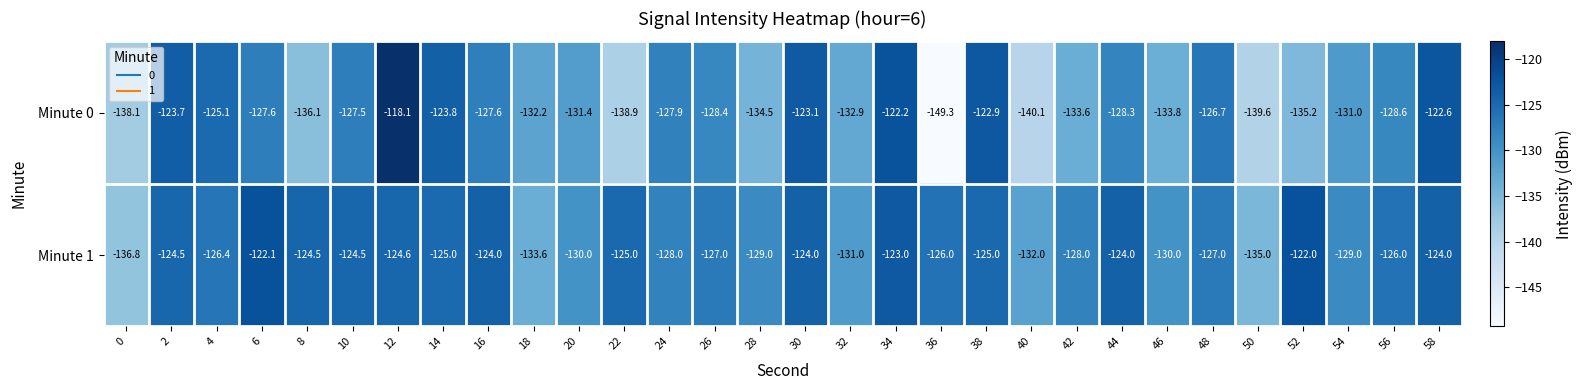

Rank the series by their maximum value, from highest to lowest.

Minute 0, Minute 1